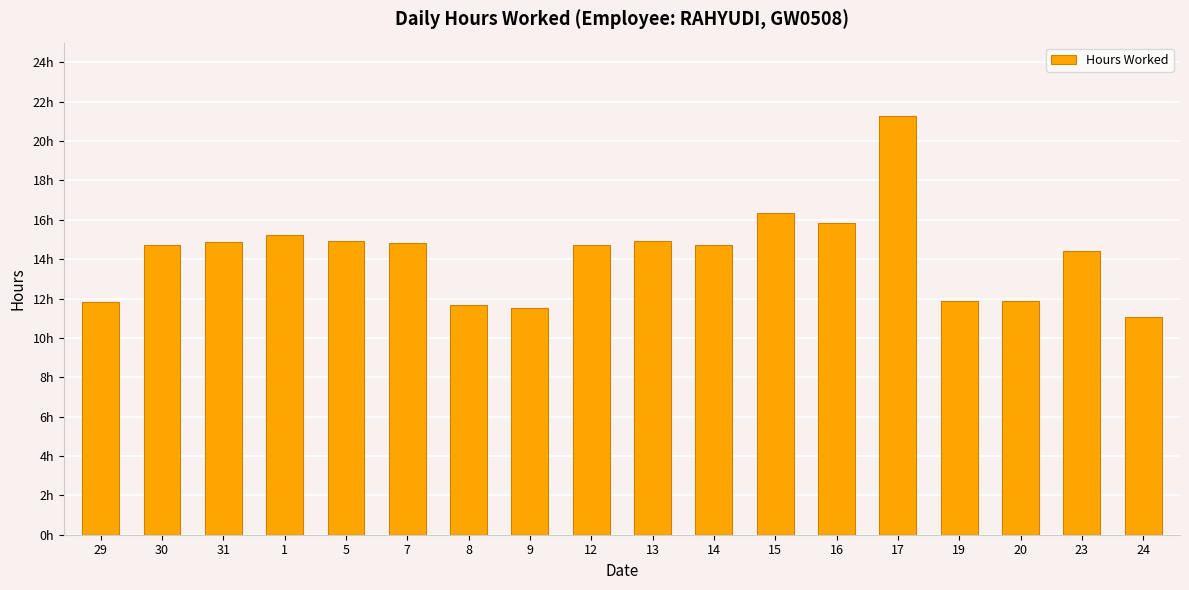

List the labels in order of value, largest first.

17, 15, 16, 1, 5, 13, 31, 7, 30, 14, 12, 23, 19, 20, 29, 8, 9, 24